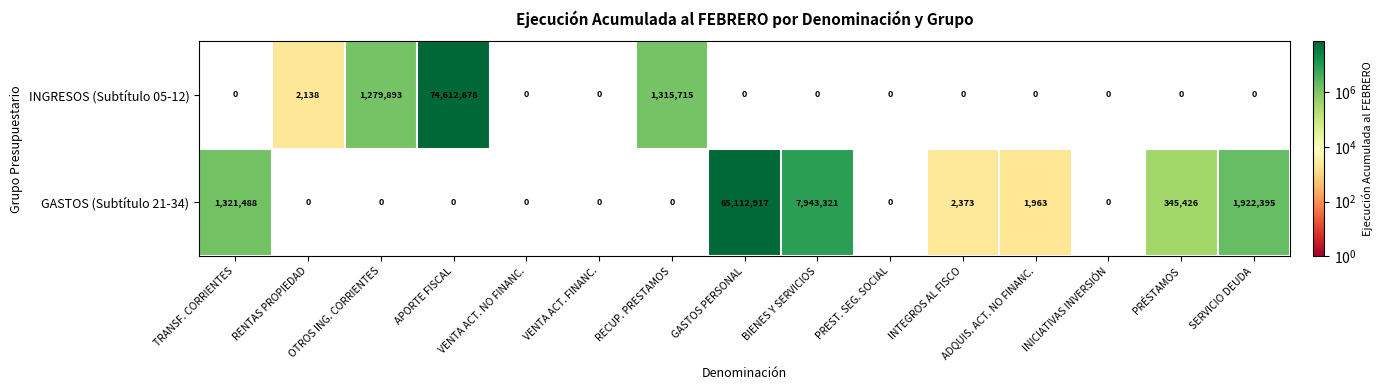

The value of INGRESOS (Subtítulo 05-12) at TRANSF. CORRIENTES is -47667522. True or false?

False